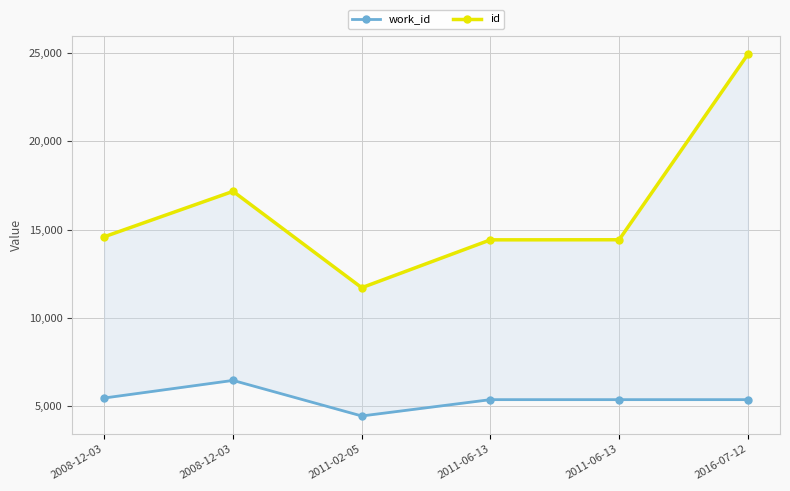

What are all the series names shown in the legend?

work_id, id